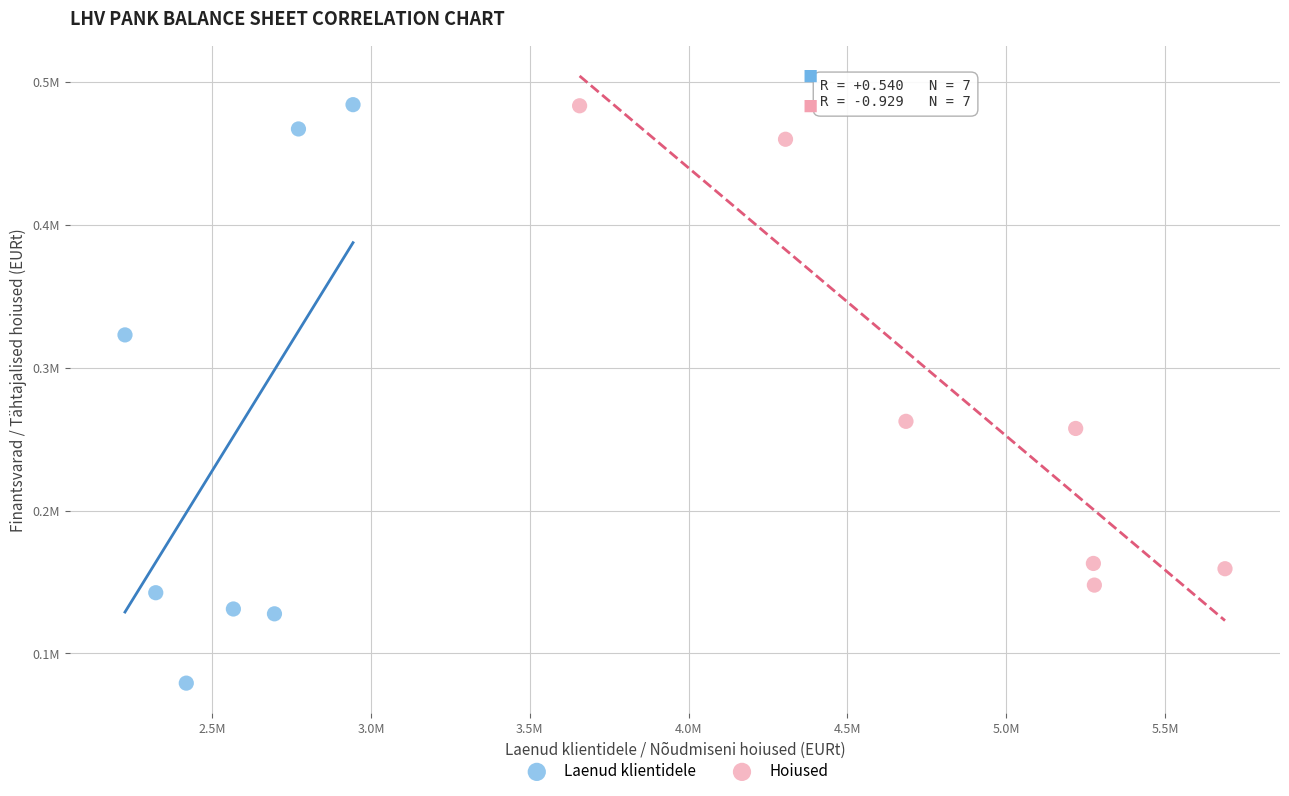

Which series reaches the minimum Y coordinate?

Laenud klientidele